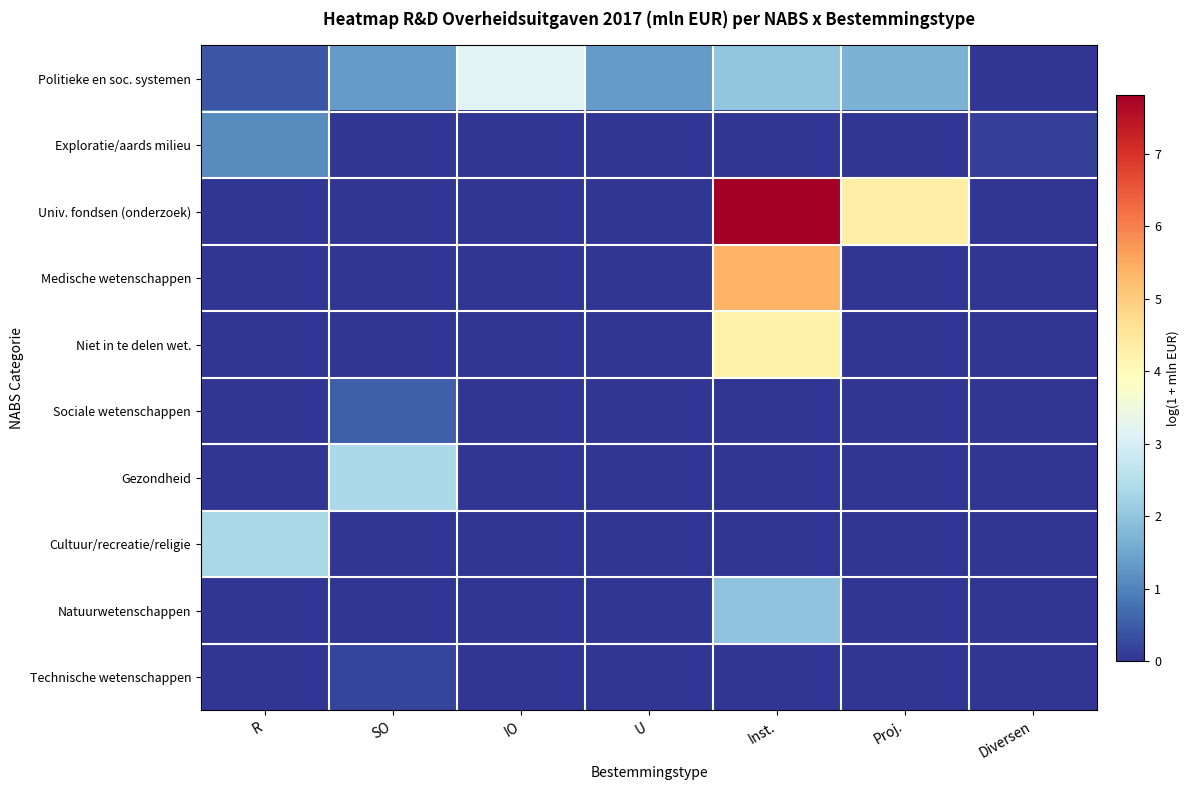

Reading left to right, list all the values displayed in this chart.

Politieke en soc. systemen: R=0.4	SO=1.3	IO=3.2	U=1.3	Inst.=2.0	Proj.=1.7	Diversen=0.0
Exploratie/aards milieu: R=1.1	SO=0.0	IO=0.0	U=0.0	Inst.=0.0	Proj.=0.0	Diversen=0.1
Univ. fondsen (onderzoek): R=0.0	SO=0.0	IO=0.0	U=0.0	Inst.=7.8	Proj.=4.3	Diversen=0.0
Medische wetenschappen: R=0.0	SO=0.0	IO=0.0	U=0.0	Inst.=5.4	Proj.=0.0	Diversen=0.0
Niet in te delen wet.: R=0.0	SO=0.0	IO=0.0	U=0.0	Inst.=4.2	Proj.=0.0	Diversen=0.0
Sociale wetenschappen: R=0.0	SO=0.5	IO=0.0	U=0.0	Inst.=0.0	Proj.=0.0	Diversen=0.0
Gezondheid: R=0.0	SO=2.4	IO=0.0	U=0.0	Inst.=0.0	Proj.=0.0	Diversen=0.0
Cultuur/recreatie/religie: R=2.3	SO=0.0	IO=0.0	U=0.0	Inst.=0.0	Proj.=0.0	Diversen=0.0
Natuurwetenschappen: R=0.0	SO=0.0	IO=0.0	U=0.0	Inst.=2.0	Proj.=0.0	Diversen=0.0
Technische wetenschappen: R=0.0	SO=0.2	IO=0.0	U=0.0	Inst.=0.0	Proj.=0.0	Diversen=0.0